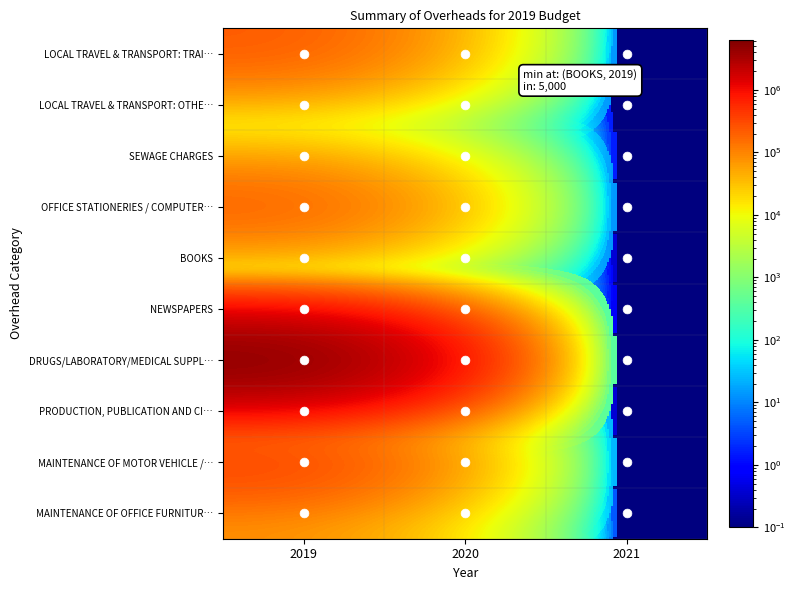

At how many categories does at least one series exceed 2975186?

1